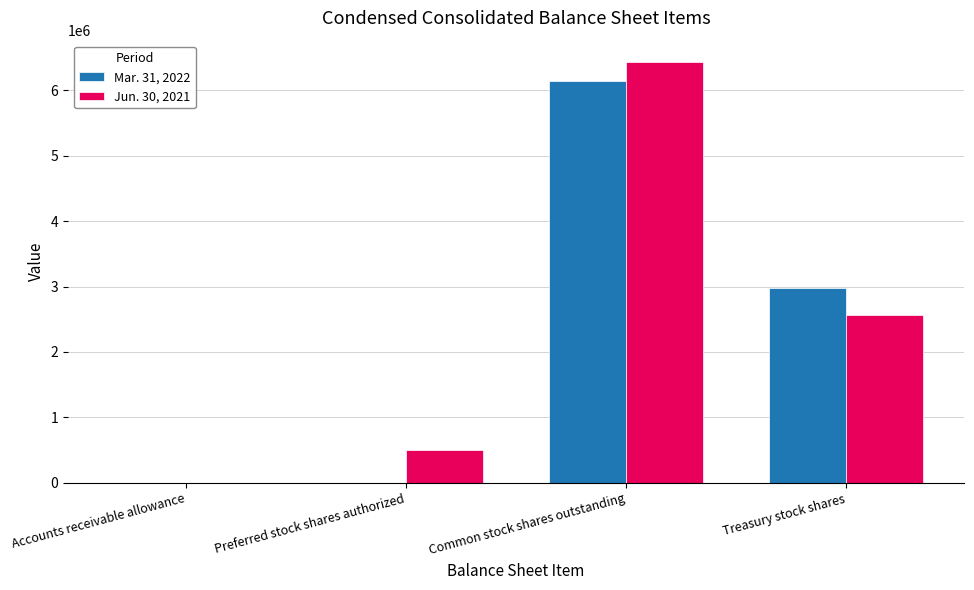

How many distinct data groups are displayed?

2